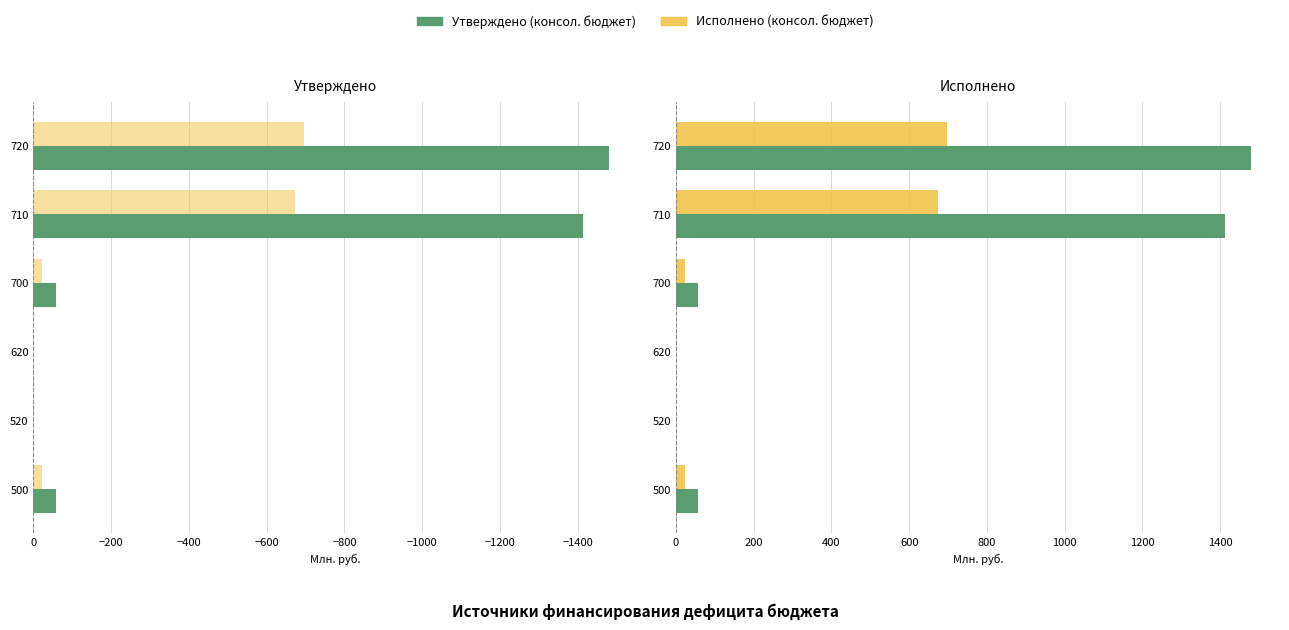

What is the highest value of the Исполнено (консол. бюджет) series?

696.3